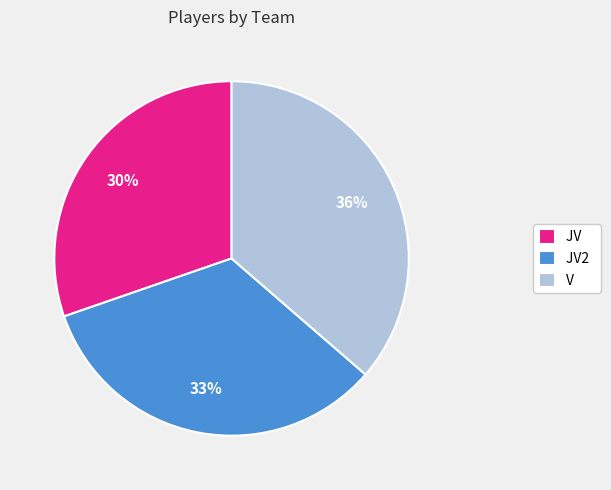

Between JV2 and V, which is larger?

V